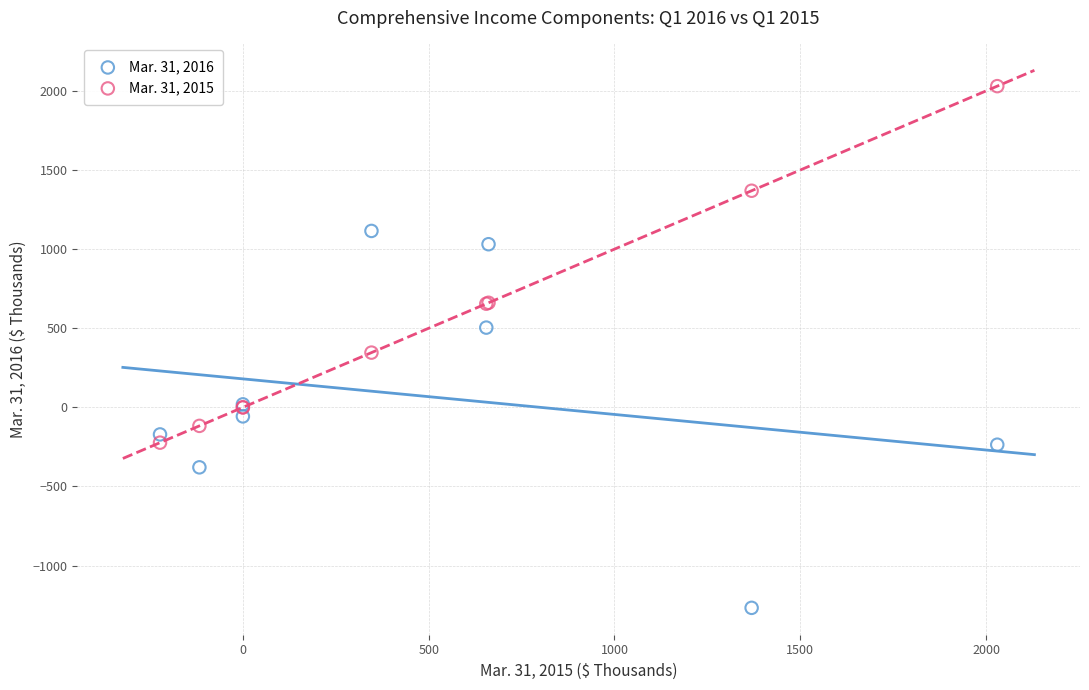

Which series reaches the minimum Y coordinate?

Mar. 31, 2016